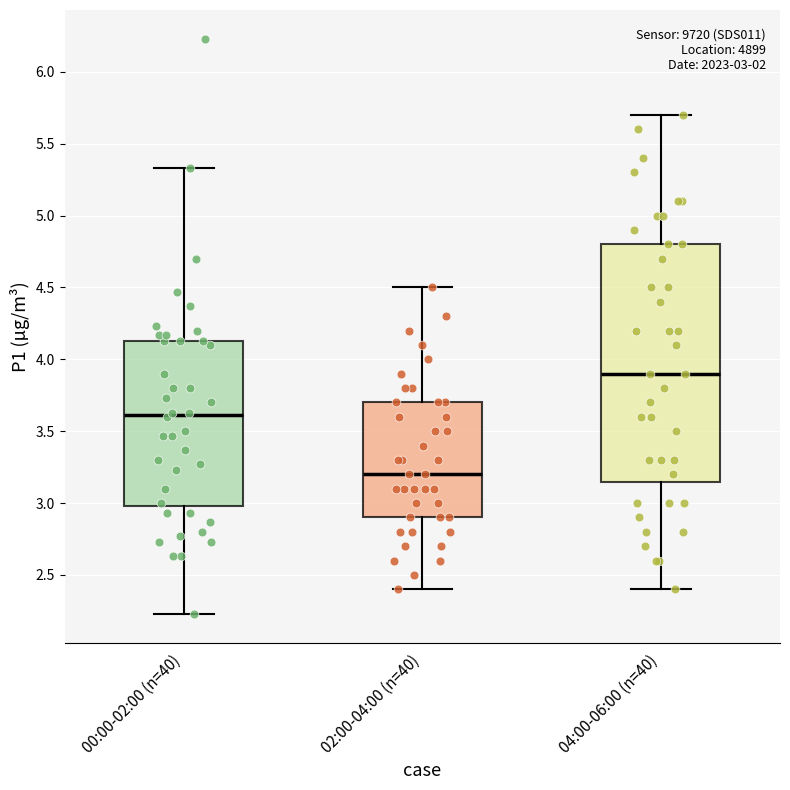

Which box has the highest median line?

04:00-06:00 (n=40)